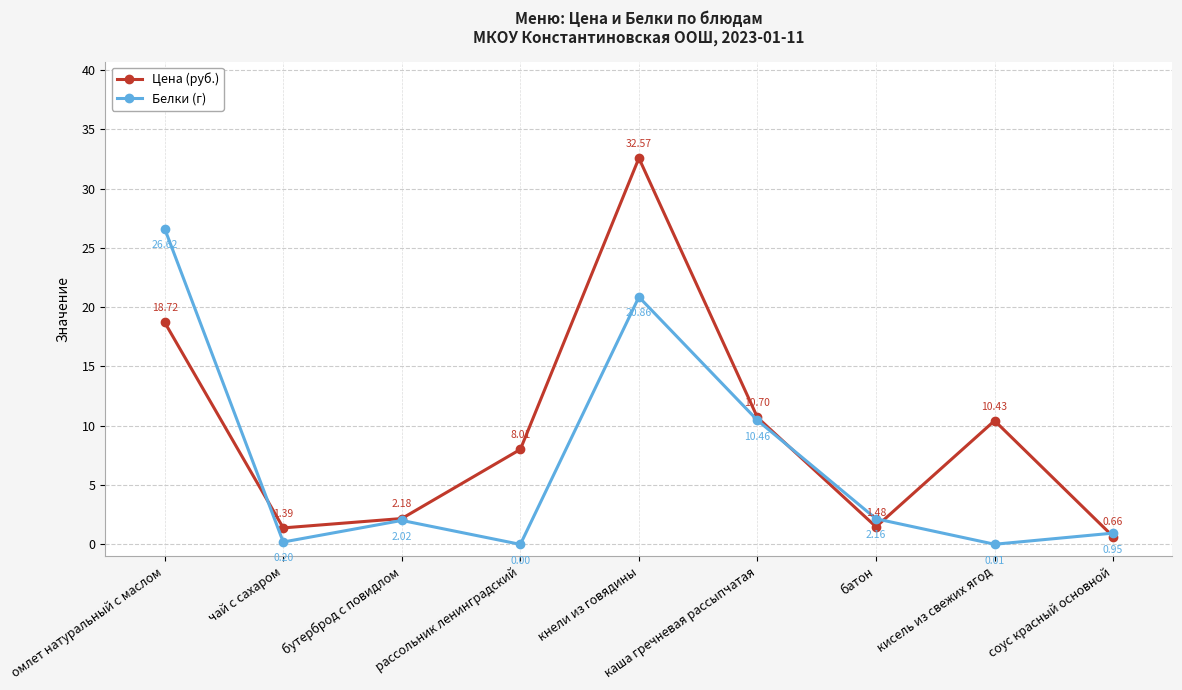

At how many categories does at least one series exceed 29?

1